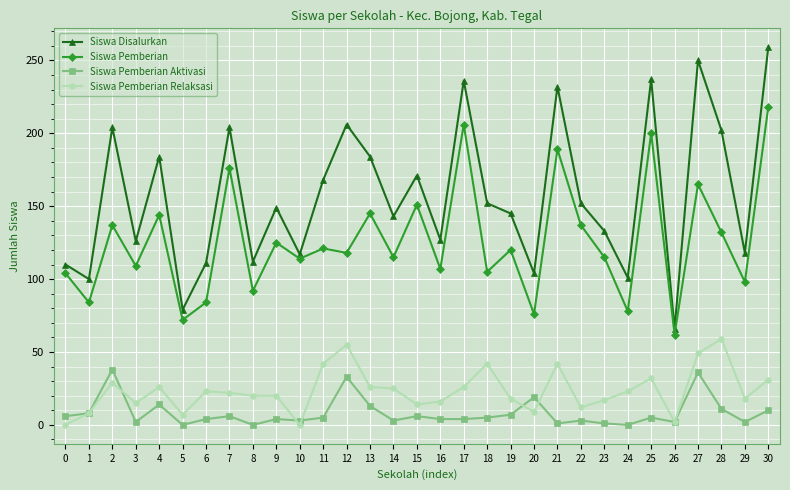

True or false: Siswa Disalurkan has a value of 98 at 25.

False